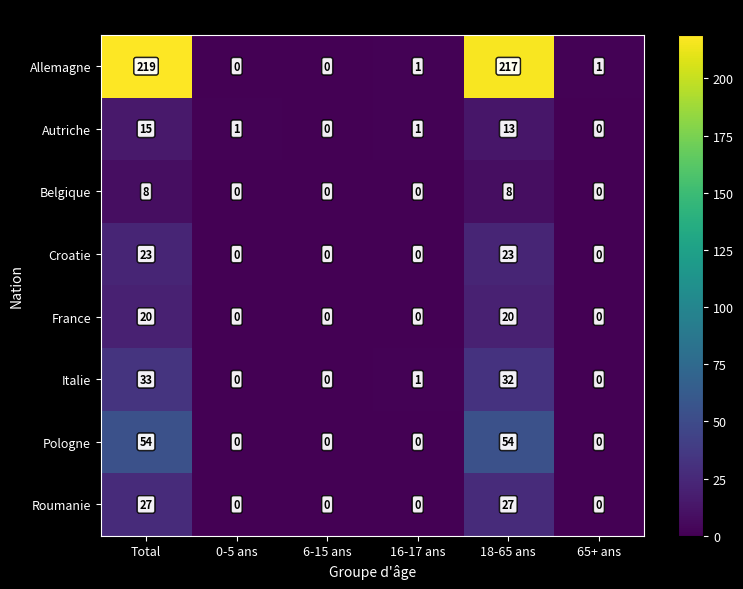

List the series in order of their peak value, highest first.

Allemagne, Pologne, Italie, Roumanie, Croatie, France, Autriche, Belgique